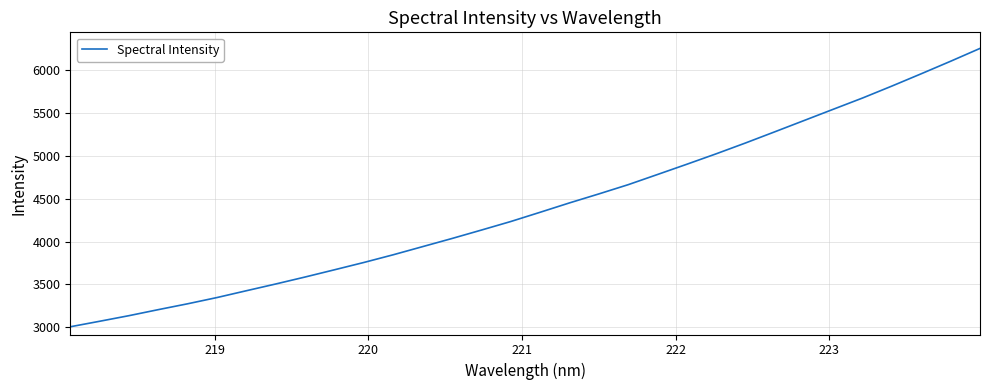

What is the difference between the maximum and minimum values?

3247.1